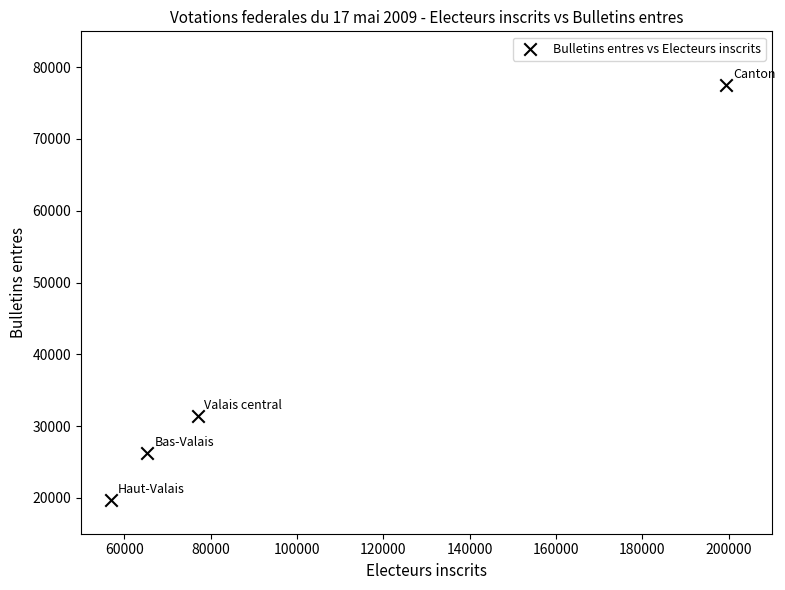

What Y value in the scatter plot is closest to 48618?

31422